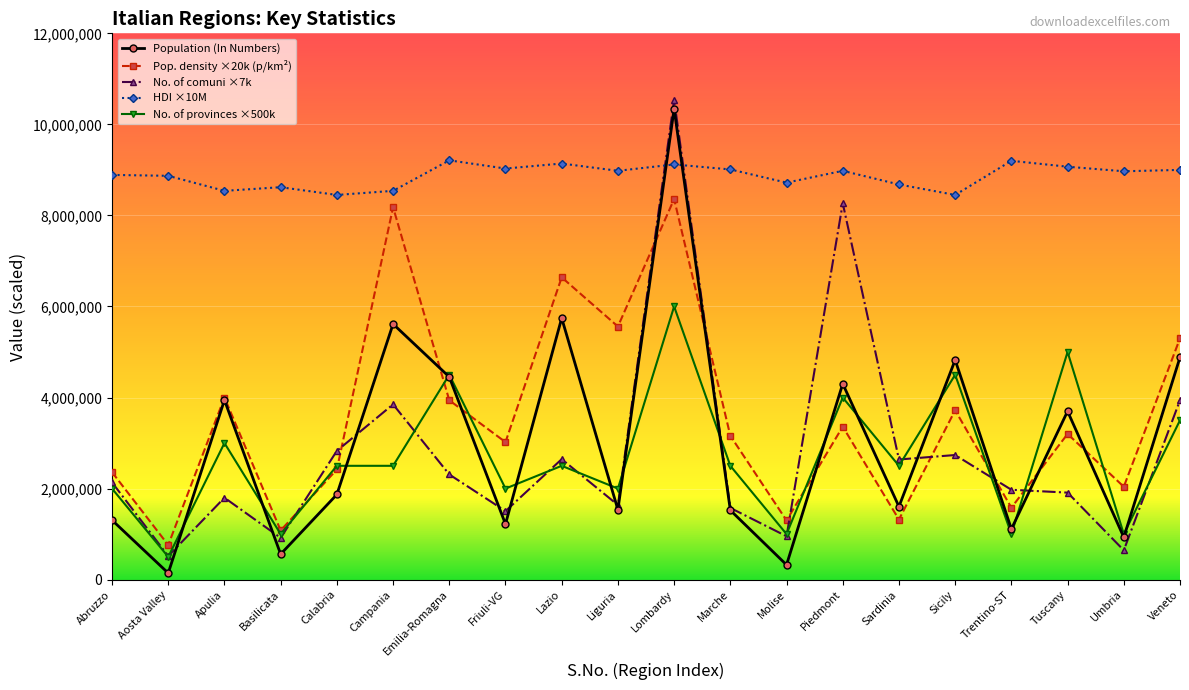

Is the value of Pop. density ×20k (p/km²) at Trentino-ST greater than the value of Population (In Numbers) at Sicily?

No